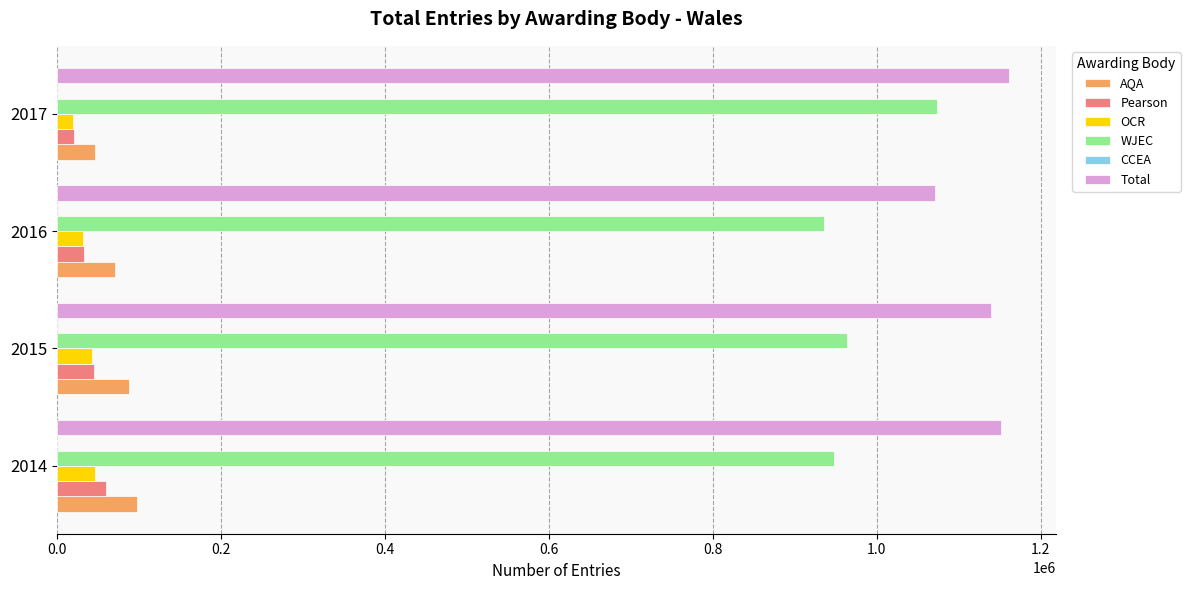

What is the highest value of the Pearson series?

59525